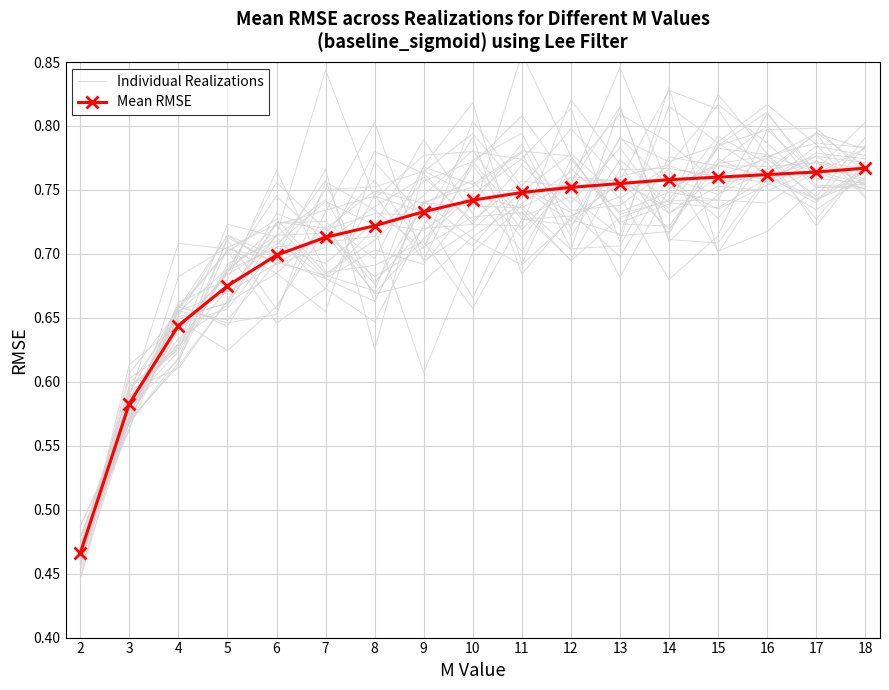

What is the minimum value shown in the chart?

0.5